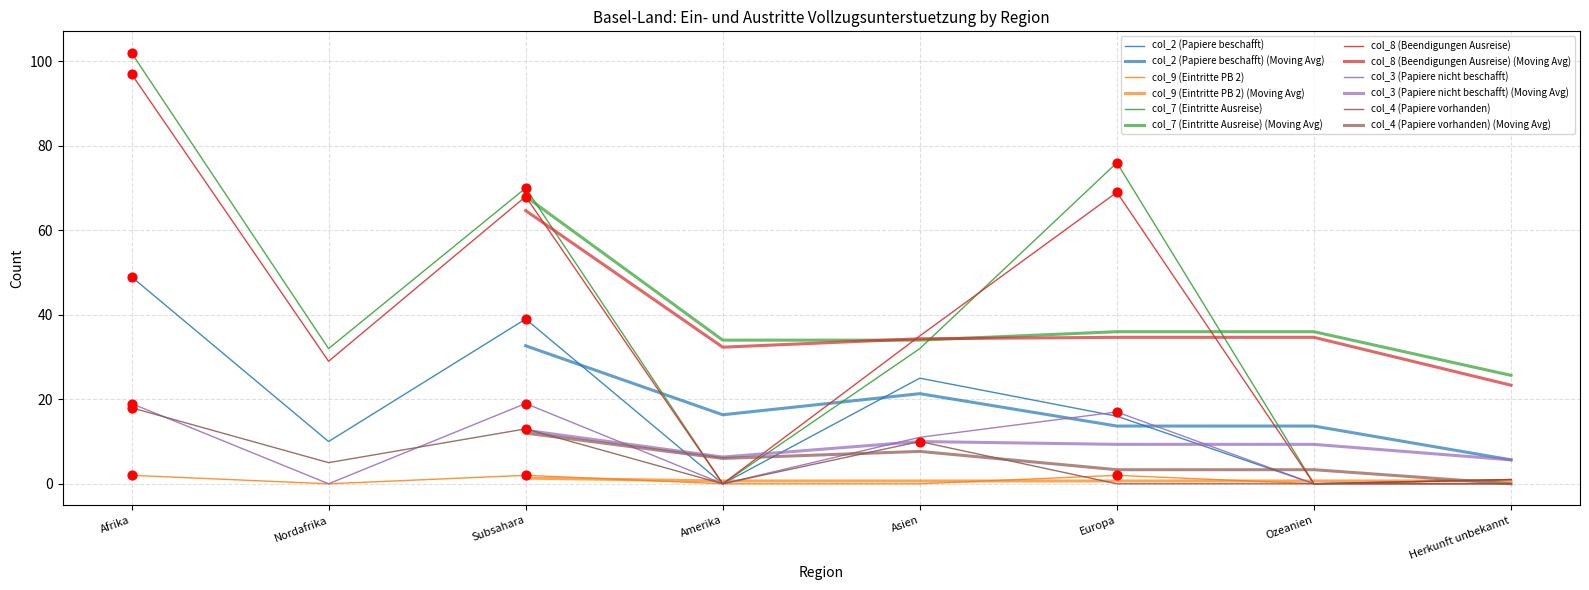

Is the value of col_8 (Beendigungen Ausreise) at Subsahara greater than the value of col_7 (Eintritte Ausreise) at Subsahara?

No